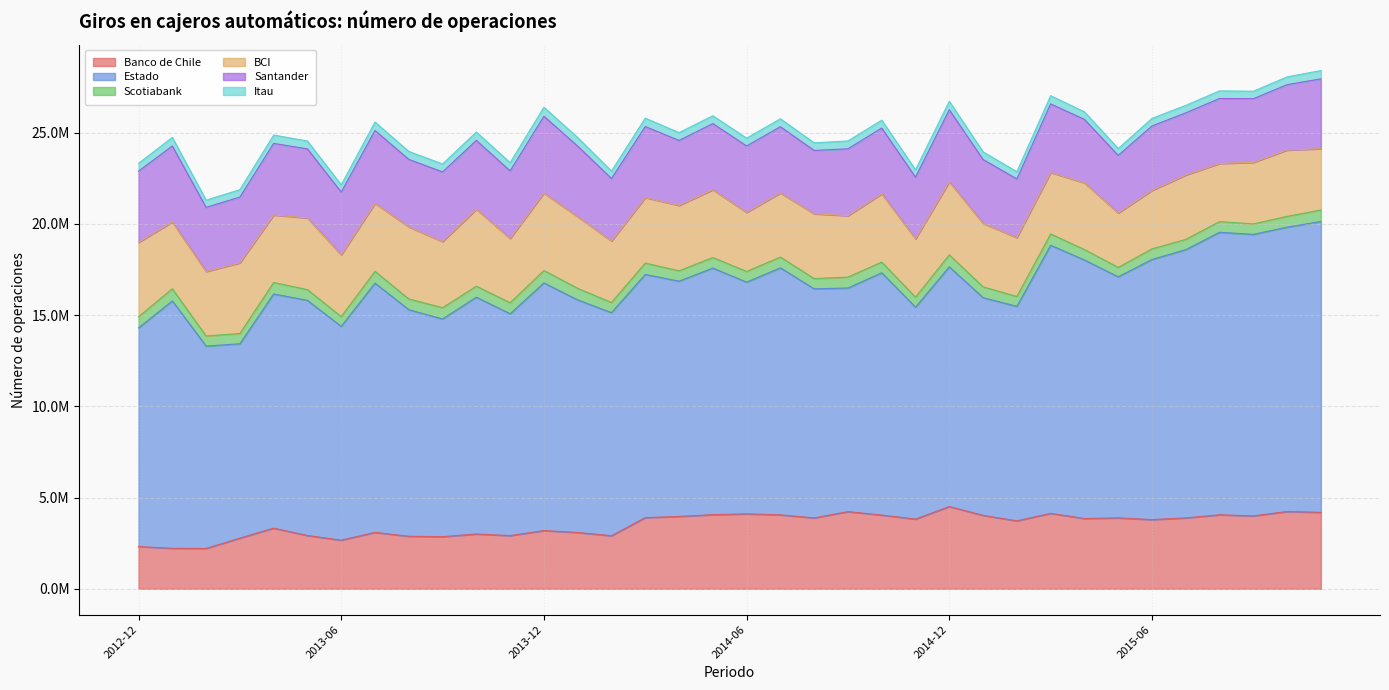

True or false: BCI and Scotiabank intersect in this chart.

False